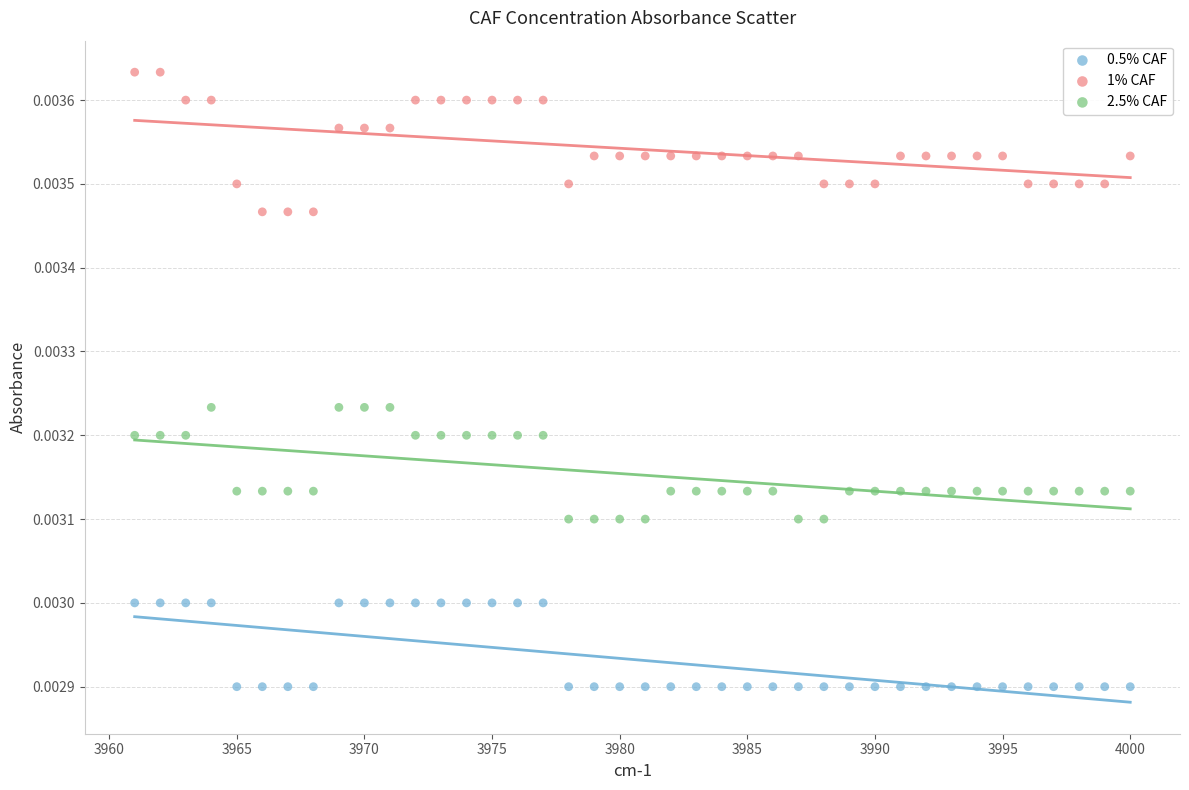

Which series contains the highest Y value?

1% CAF